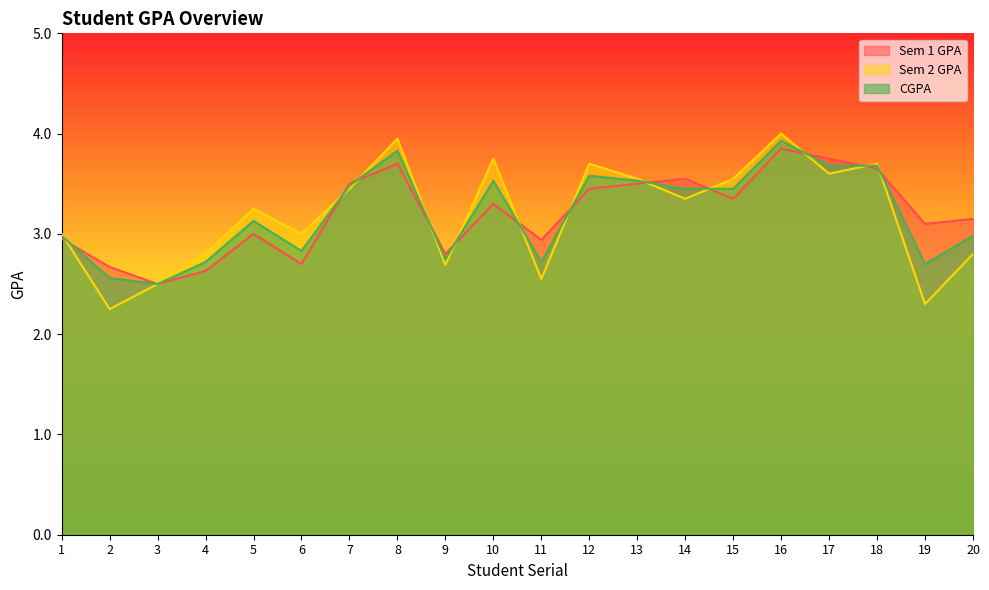

What is the value of the Sem 1 GPA point at the 3rd from the left?

2.5